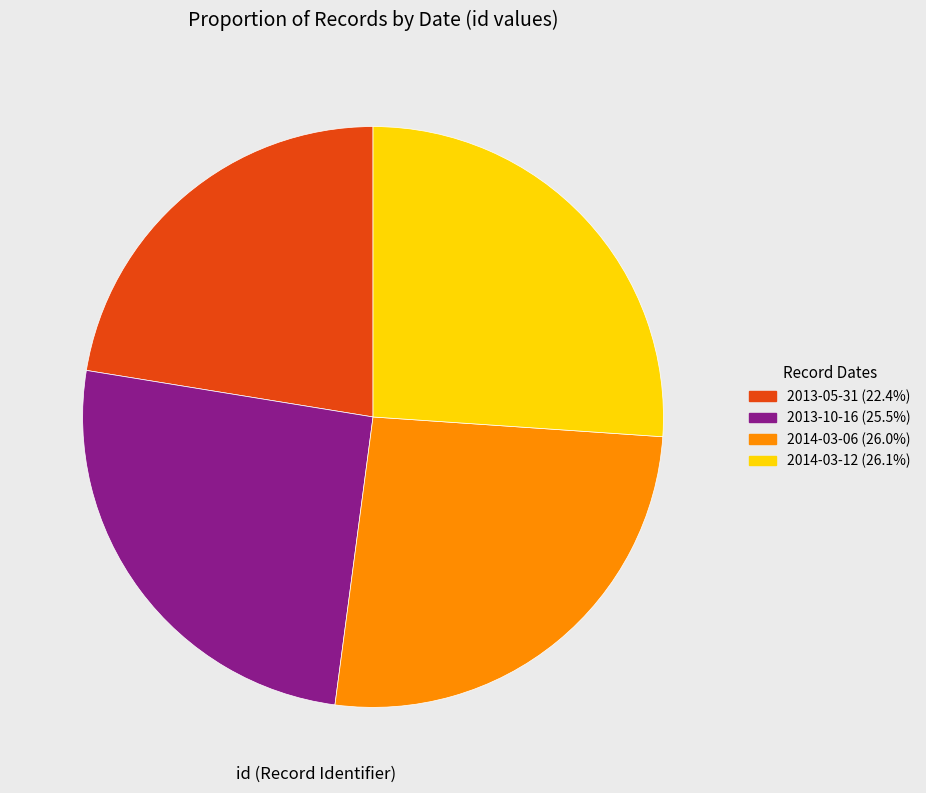

What is the smallest slice in the pie chart?

2013-05-31